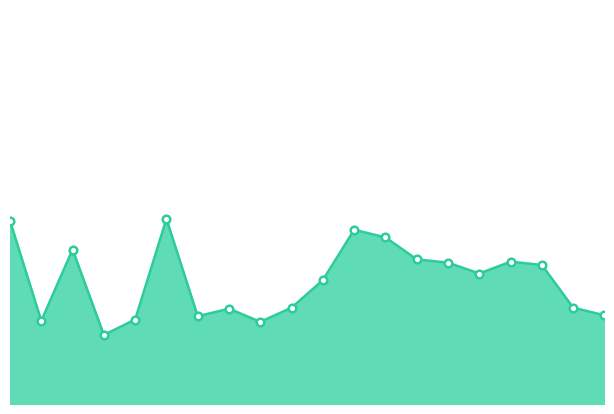

Is this an area chart (filled region under the line)?

Yes